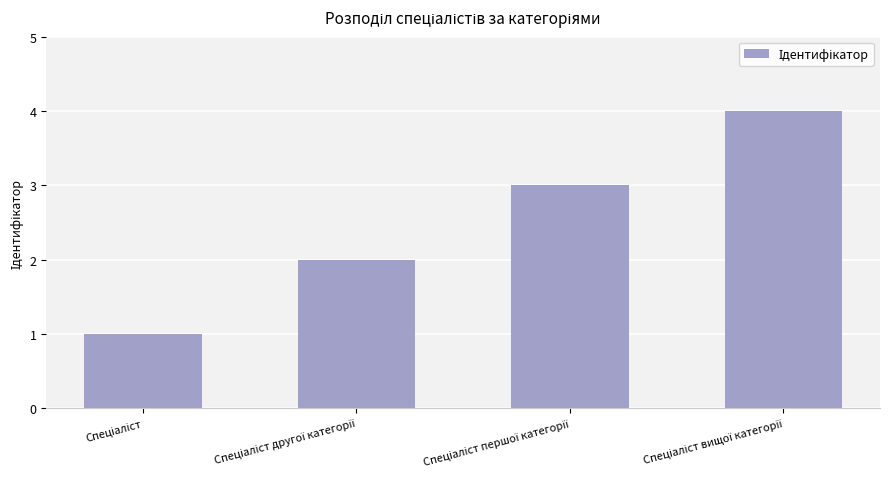

What is the maximum value shown in the chart?

4